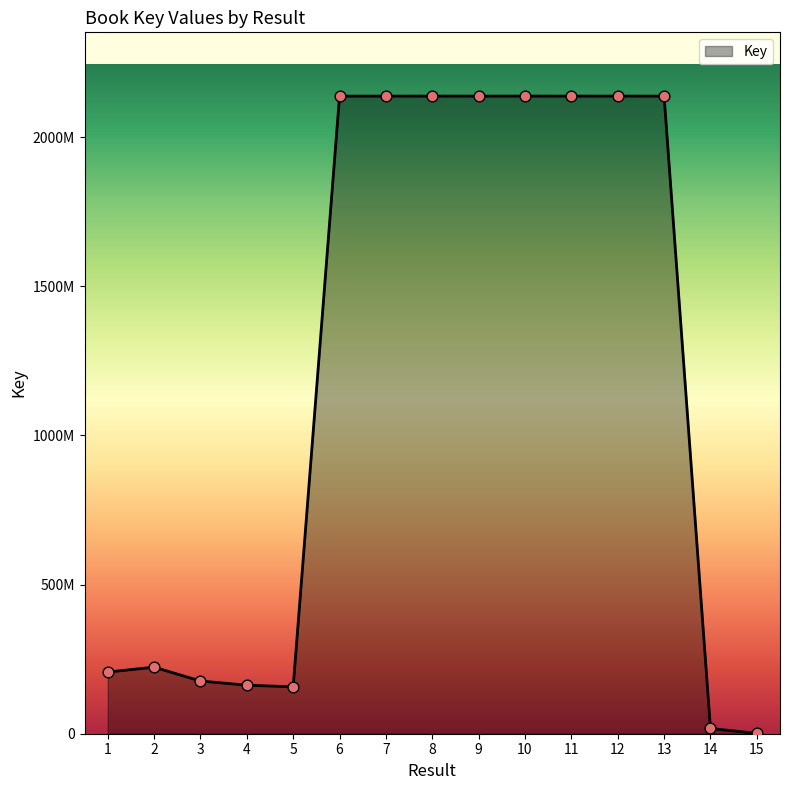

What is the change in value from 4 to 13?

+1974859783